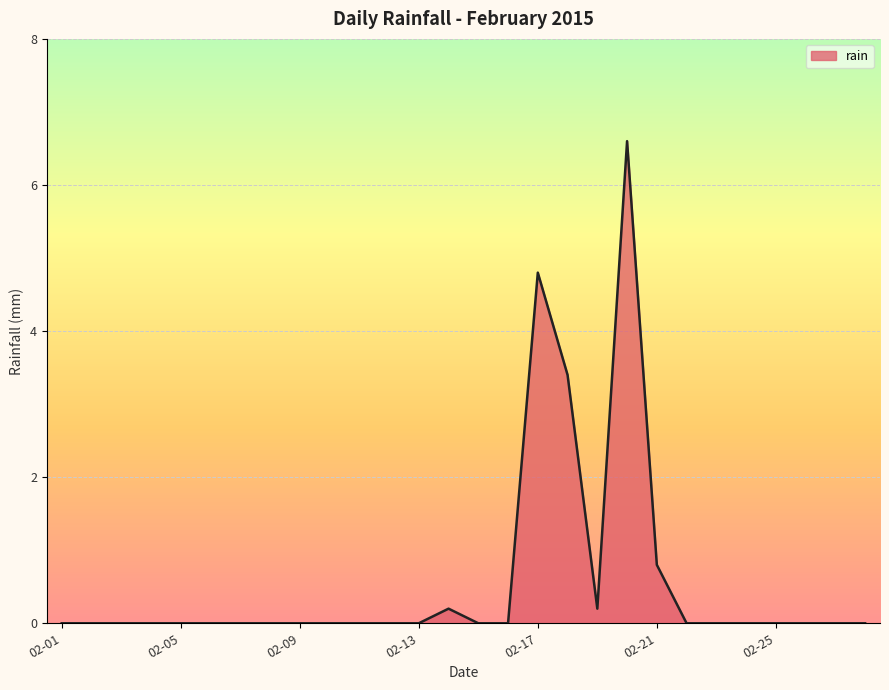

Reading left to right, list all the values displayed in this chart.

0.0	0.0	0.0	0.0	0.0	0.0	0.0	0.0	0.0	0.0	0.0	0.0	0.0	0.2	0.0	0.0	4.8	3.4	0.2	6.6	0.8	0.0	0.0	0.0	0.0	0.0	0.0	0.0